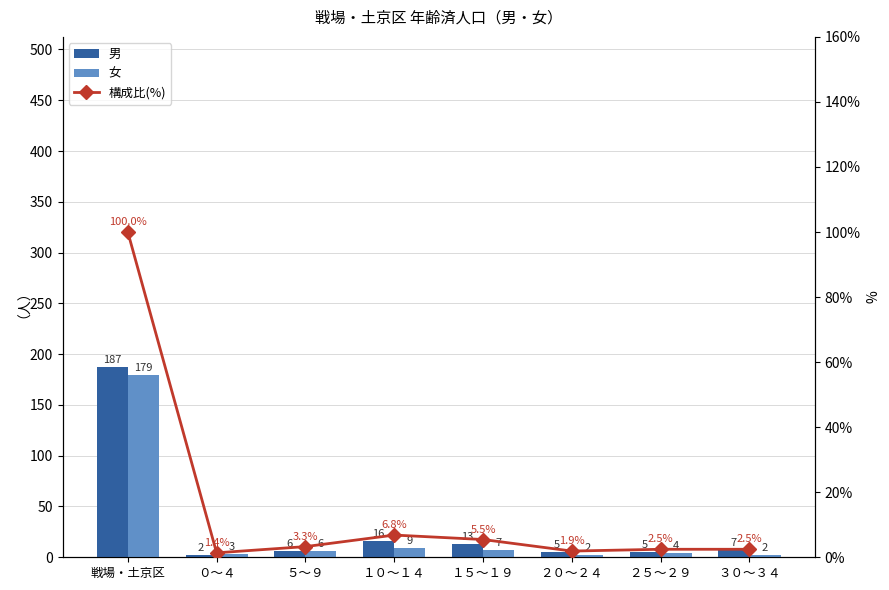

What is the approximate value of 構成比(%) at １５～１９?

5.5